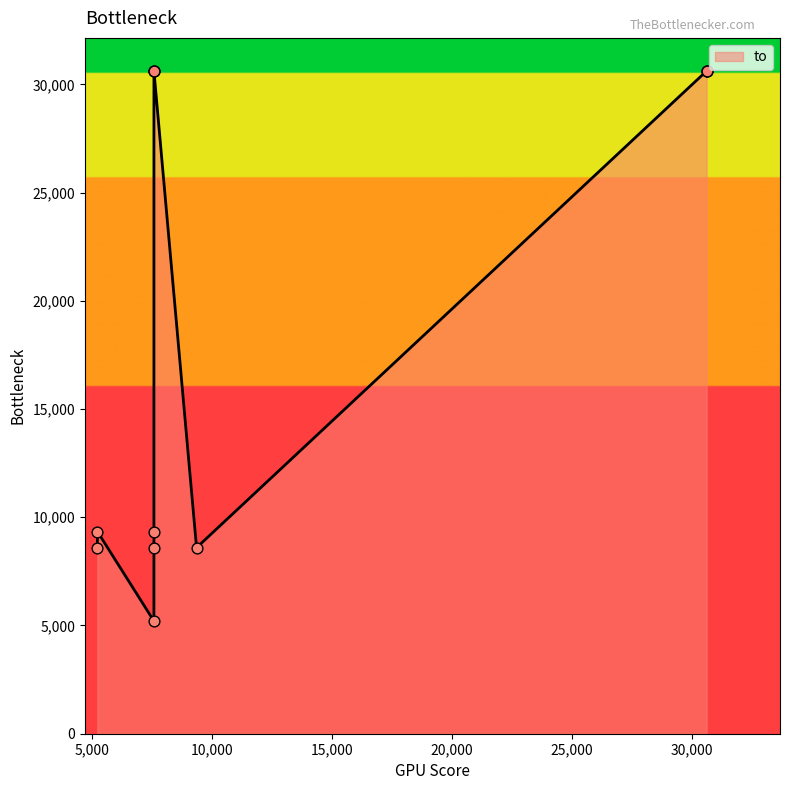

Approximately how many times larger is the value at 30615 compared to 7563?

3.3